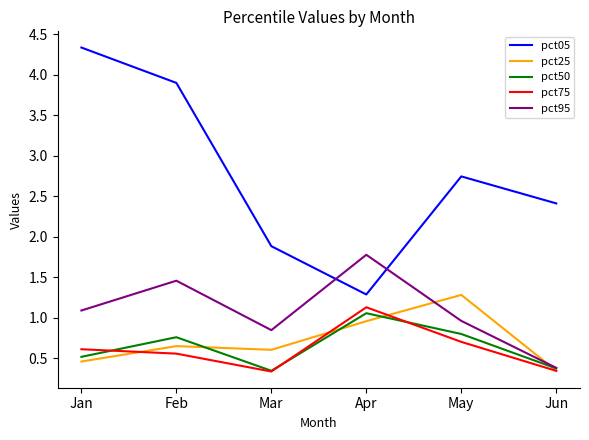

Is the value of pct05 at Mar greater than the value of pct50 at Apr?

Yes